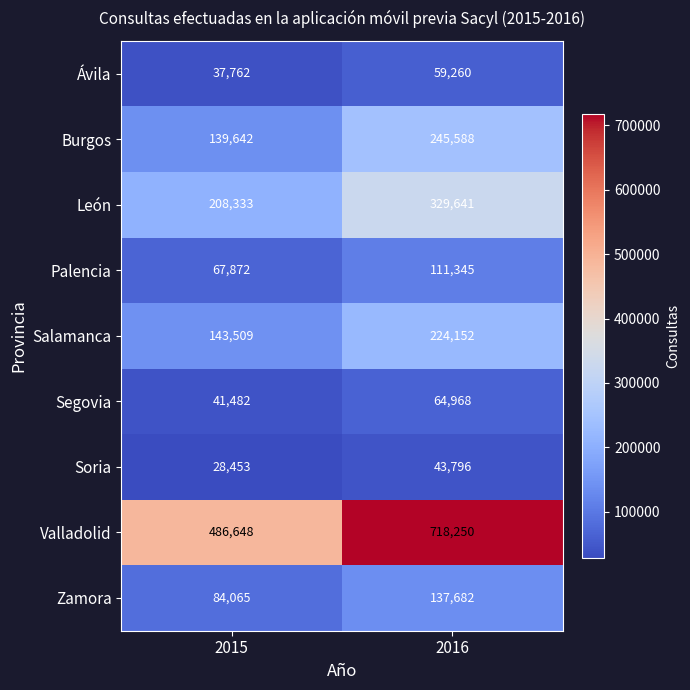

Between 2015 and 2016, which series saw the biggest shift?

Valladolid